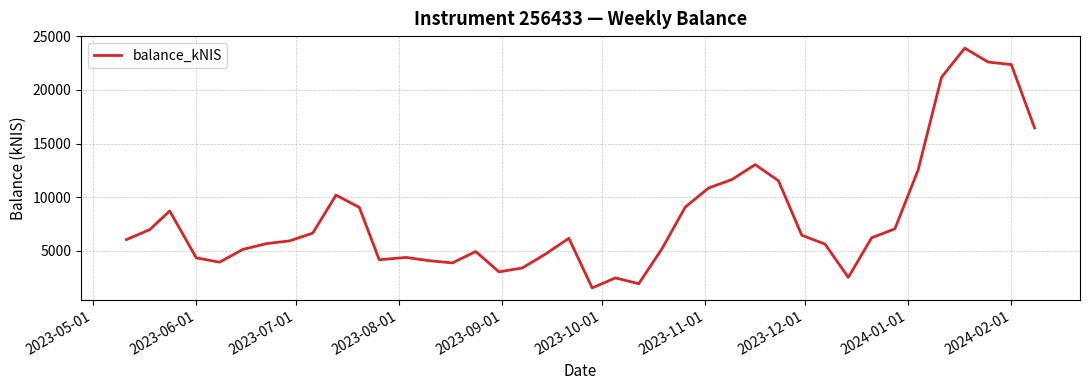

What is the minimum value shown in the chart?

1509.4